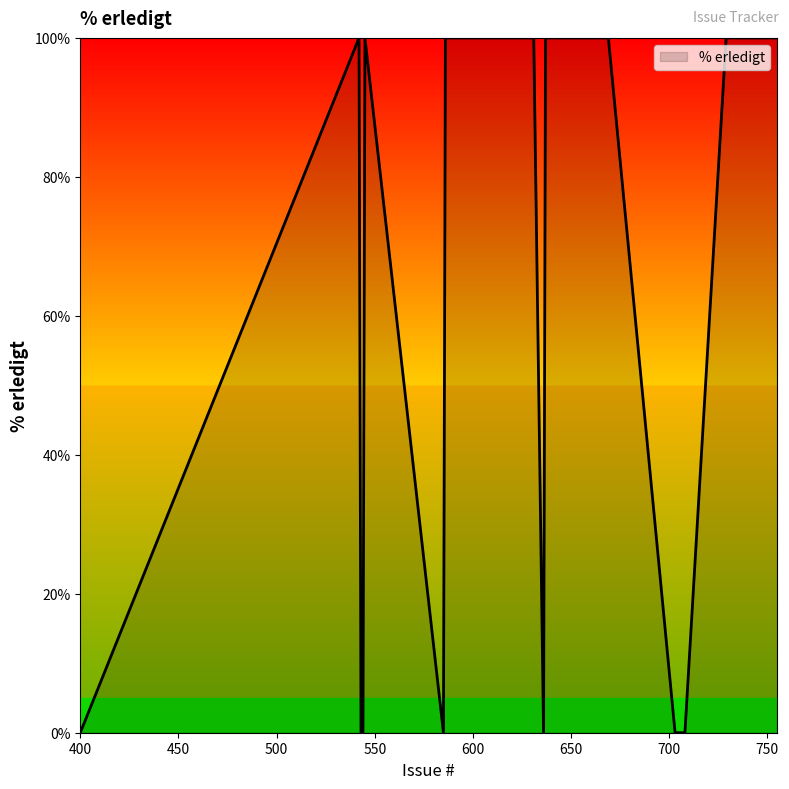

What is the maximum value shown in the chart?

100